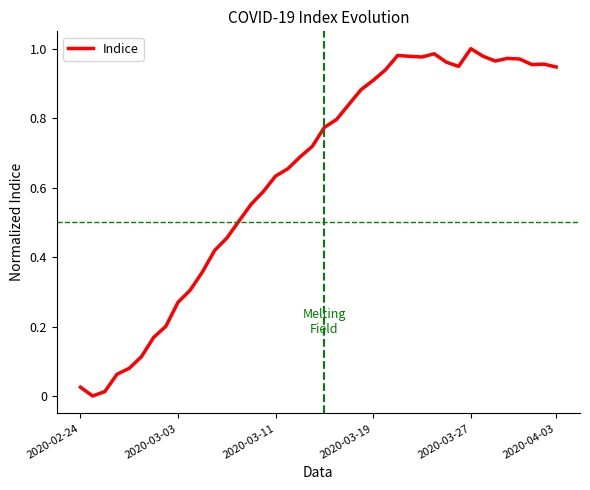

Is this an area chart (filled region under the line)?

No